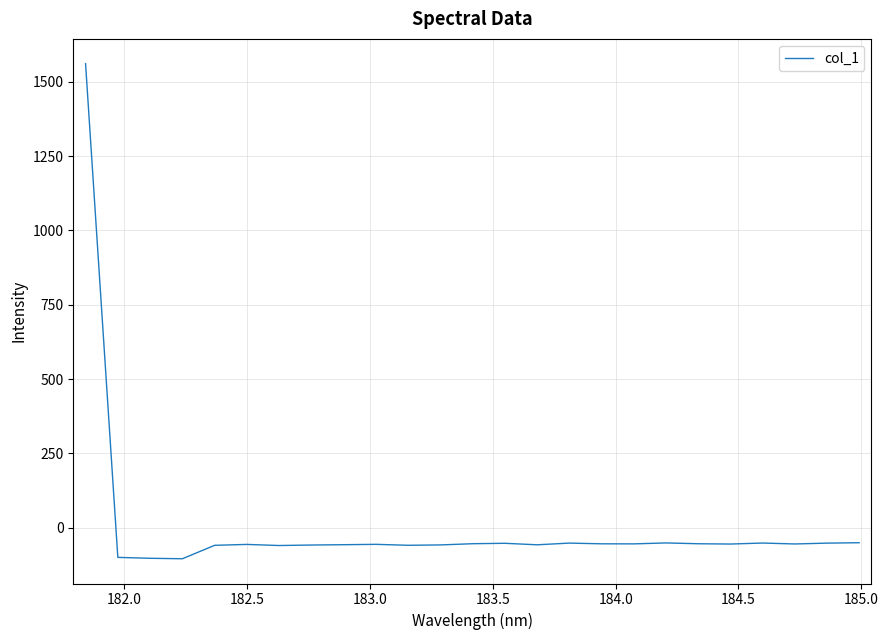

What is the difference between the maximum and minimum values?

1665.4